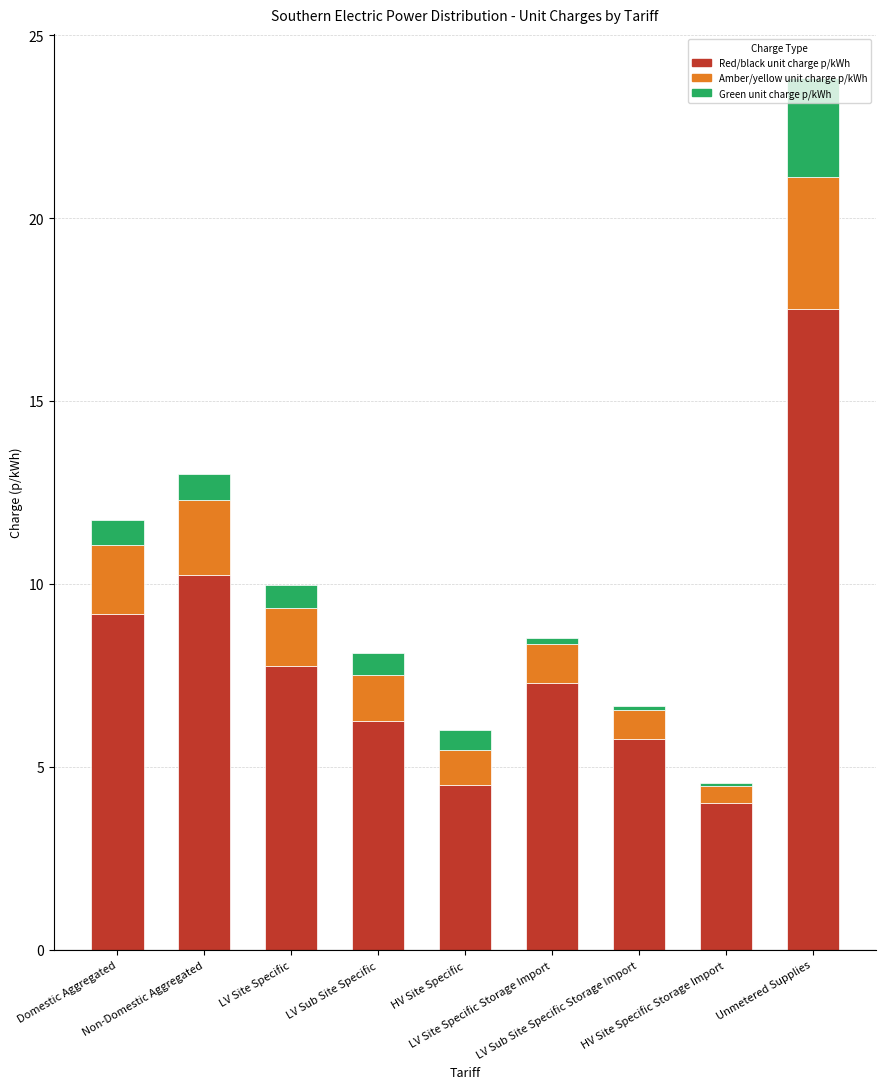

Does the chart contain stacked bars?

Yes